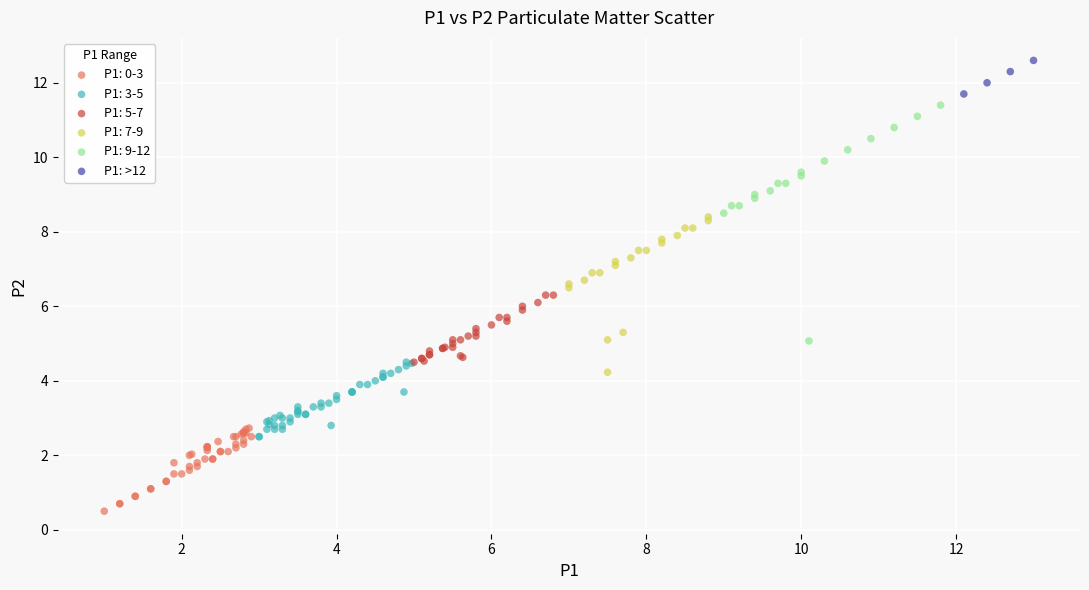

Which series has the largest Y range (max minus min)?

P1: 9-12